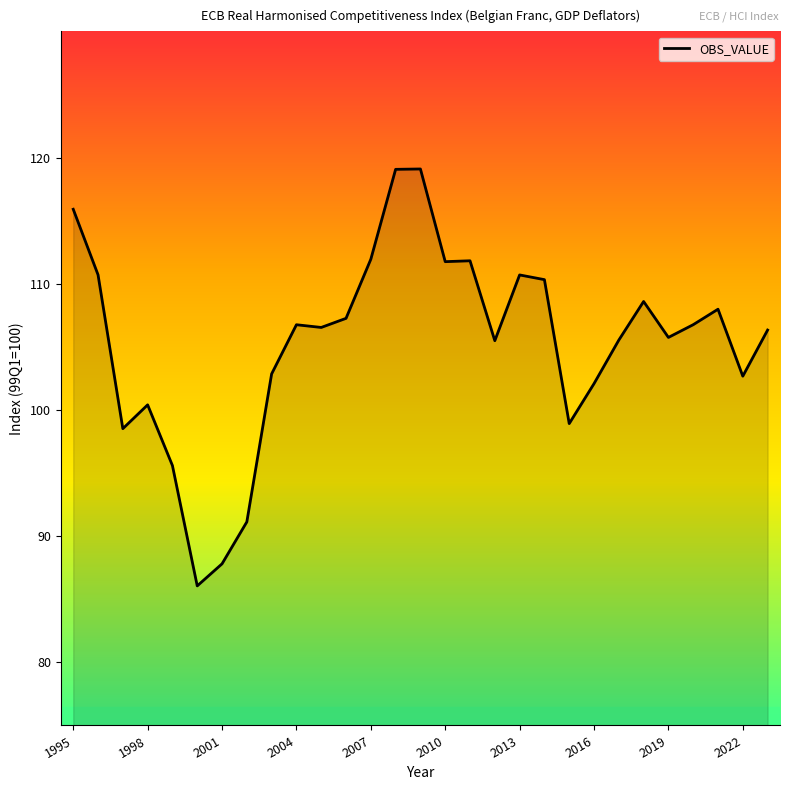

Does the chart display data point markers on the line(s)?

No